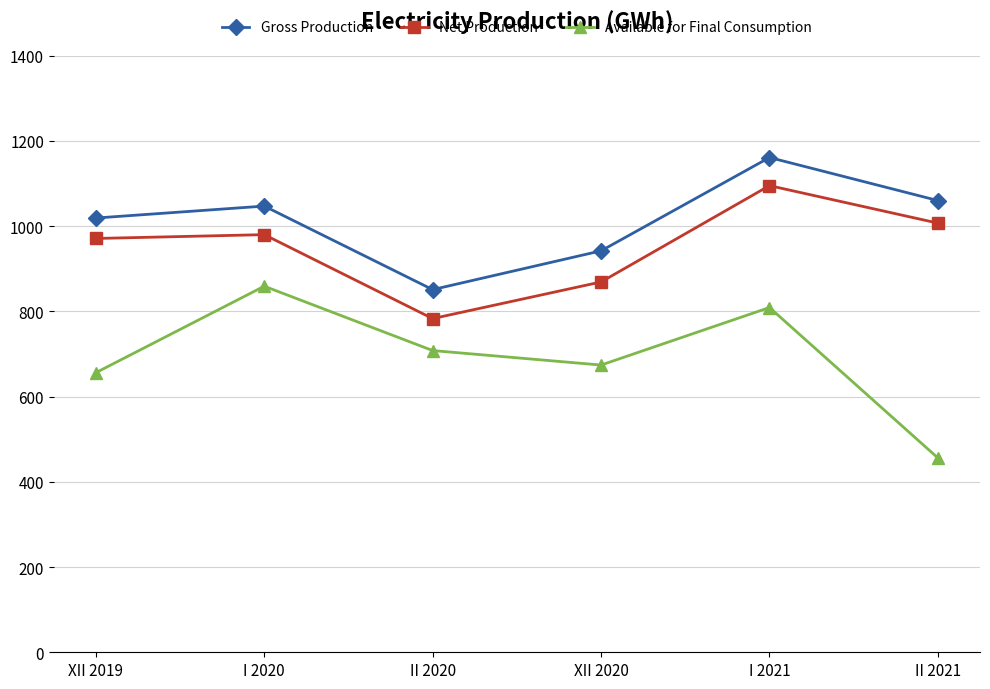

At which category does the chart reach its minimum across all series?

II 2021